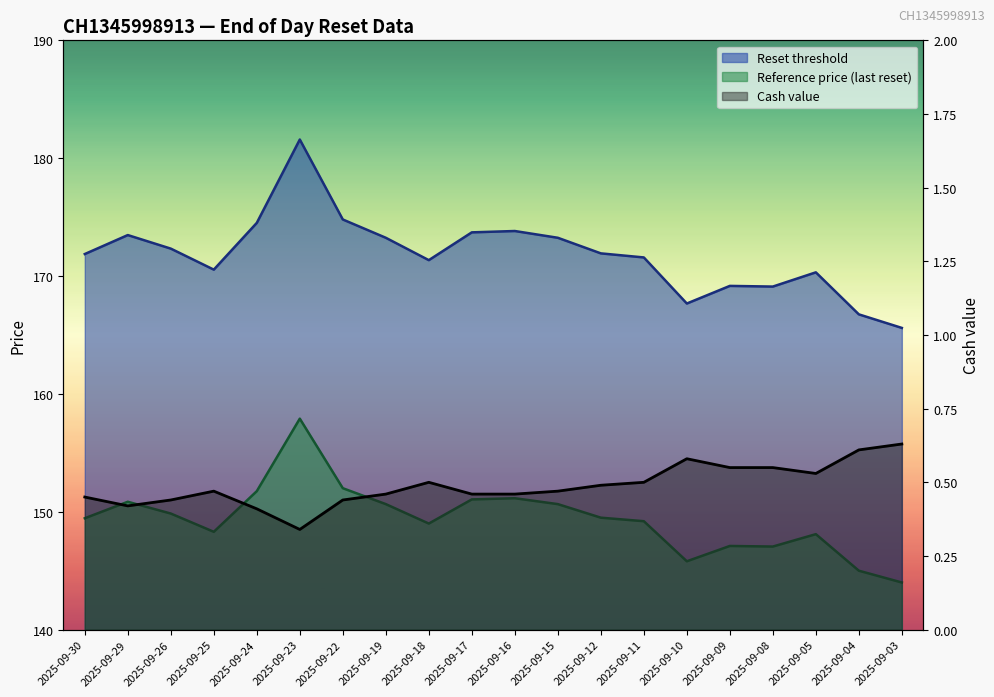

Reading right to left, transcribe all the data shown in this chart.

Reset threshold: 165.6	166.8	170.3	169.1	169.2	167.7	171.6	171.9	173.2	173.8	173.7	171.3	173.2	174.8	181.6	174.5	170.5	172.3	173.5	171.9
Reference price (last reset): 144.0	145.0	148.1	147.1	147.1	145.8	149.2	149.5	150.7	151.2	151.1	149.0	150.7	152.0	157.9	151.8	148.3	149.8	150.8	149.4
Cash value: 0.6	0.6	0.5	0.6	0.6	0.6	0.5	0.5	0.5	0.5	0.5	0.5	0.5	0.4	0.3	0.4	0.5	0.4	0.4	0.5